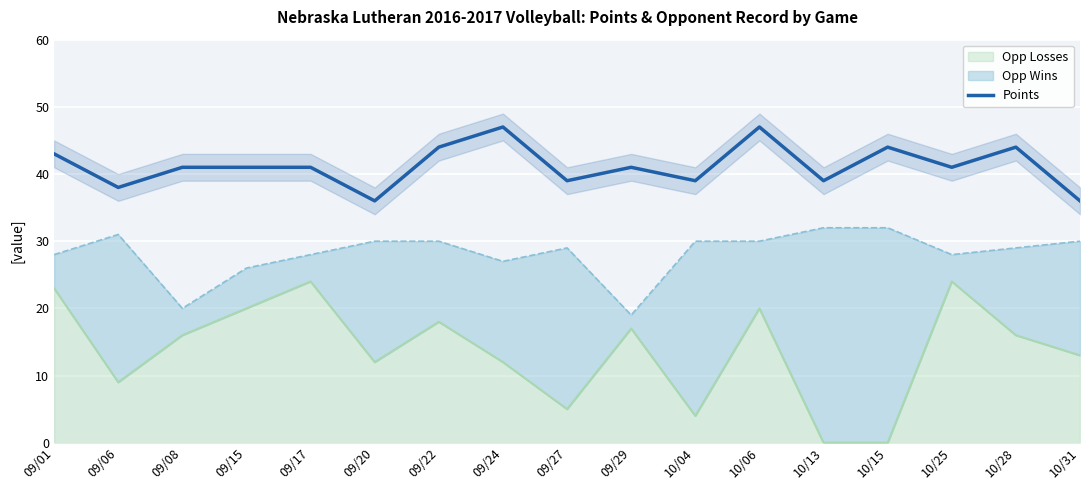

What is the label of the 2nd point from the left?

09/06